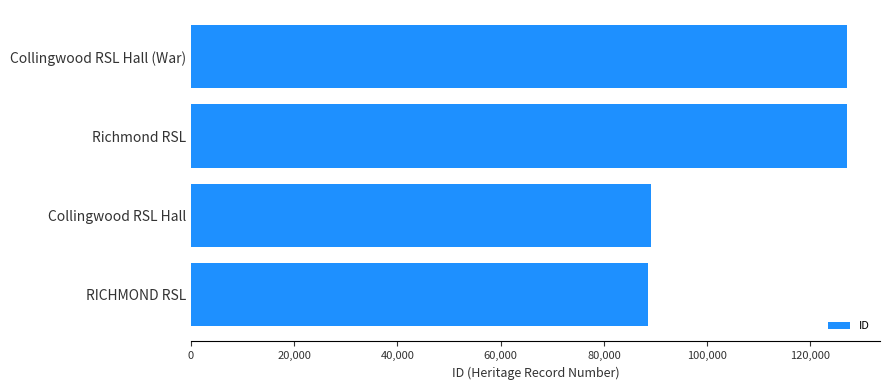

Which has a higher value, RICHMOND RSL or Collingwood RSL Hall (War)?

Collingwood RSL Hall (War)